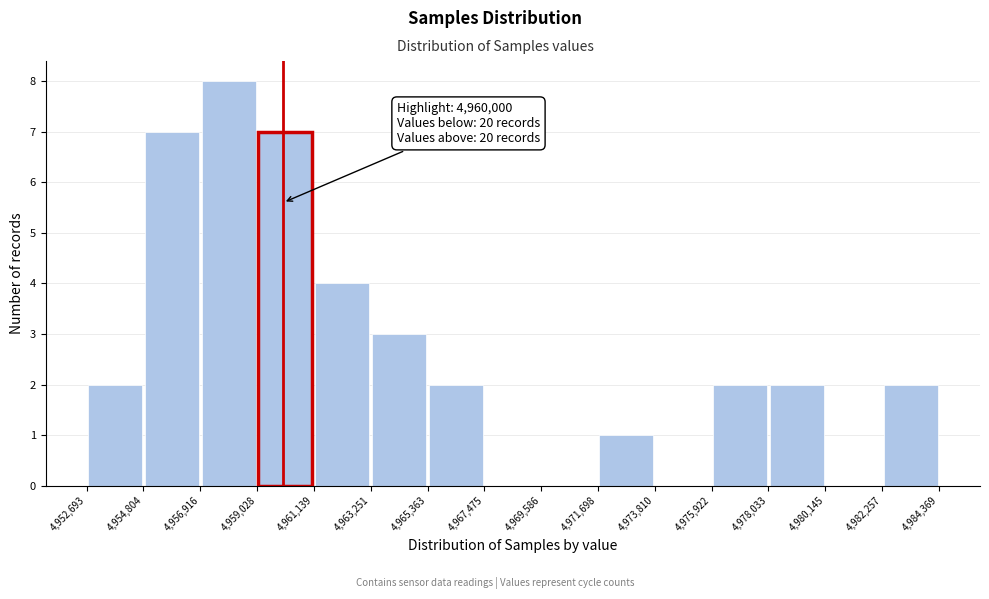

Which range on the x-axis has the tallest bar?

4,956,916 to 4,959,028